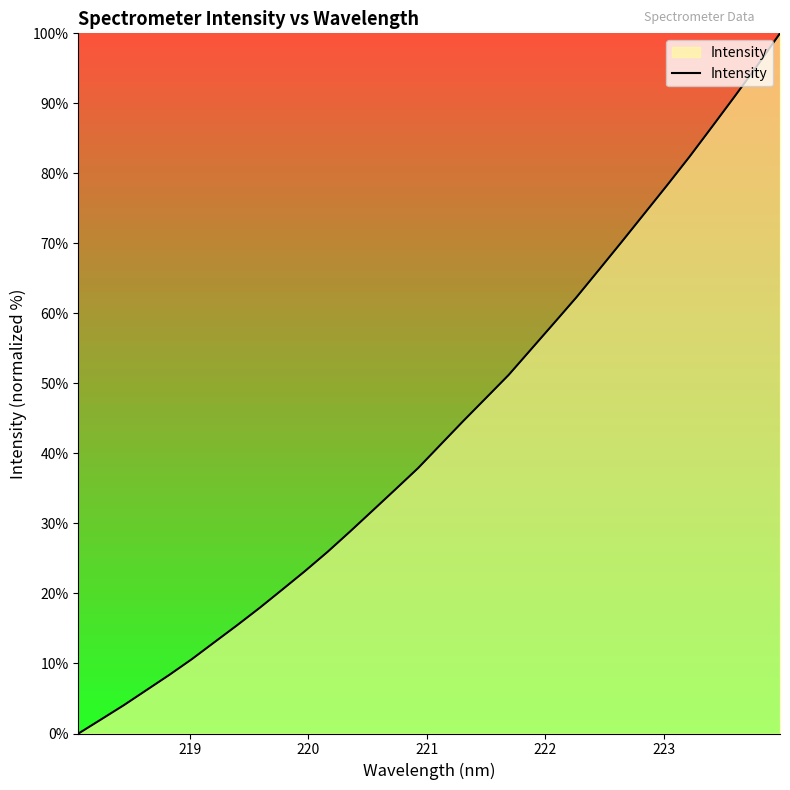

What is the difference between the maximum and minimum values?

100.0